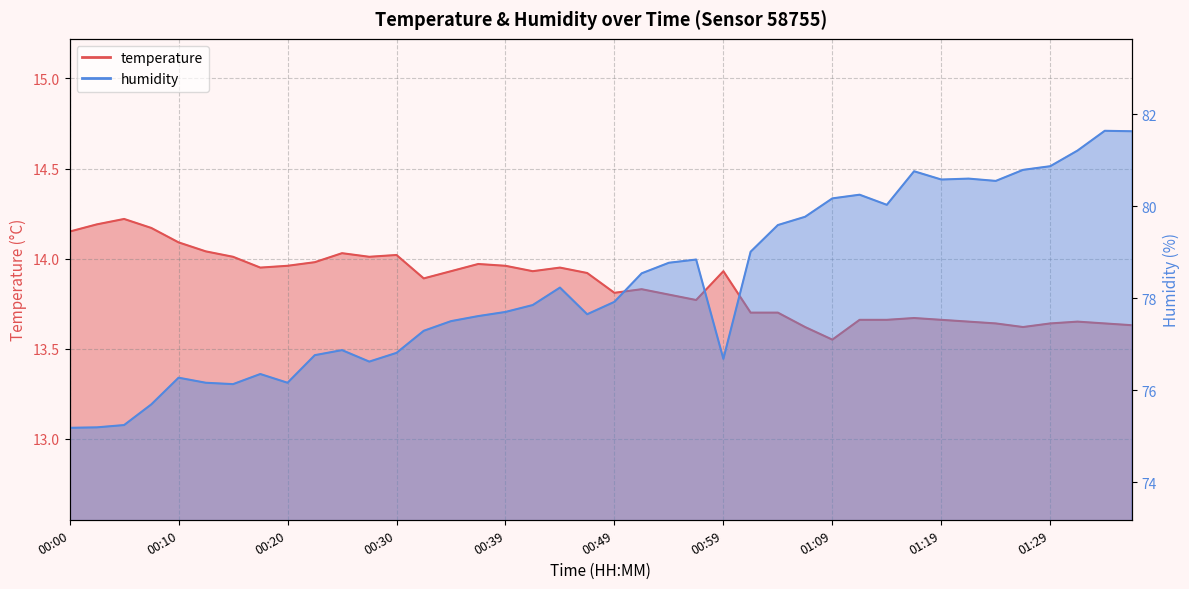

What is the sum of all temperature values?

554.2